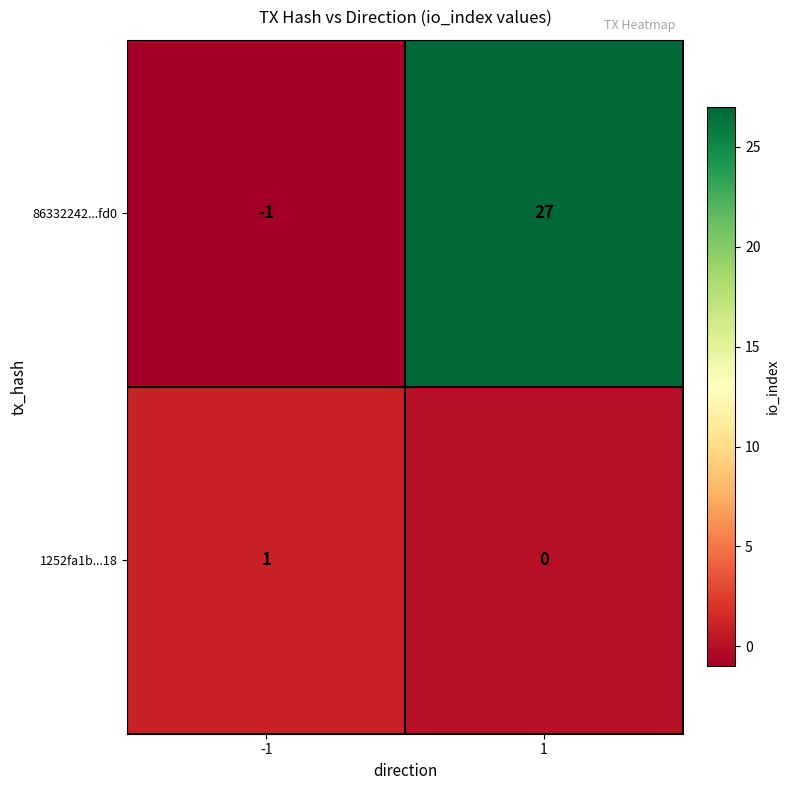

Count the number of categories in the chart.

2